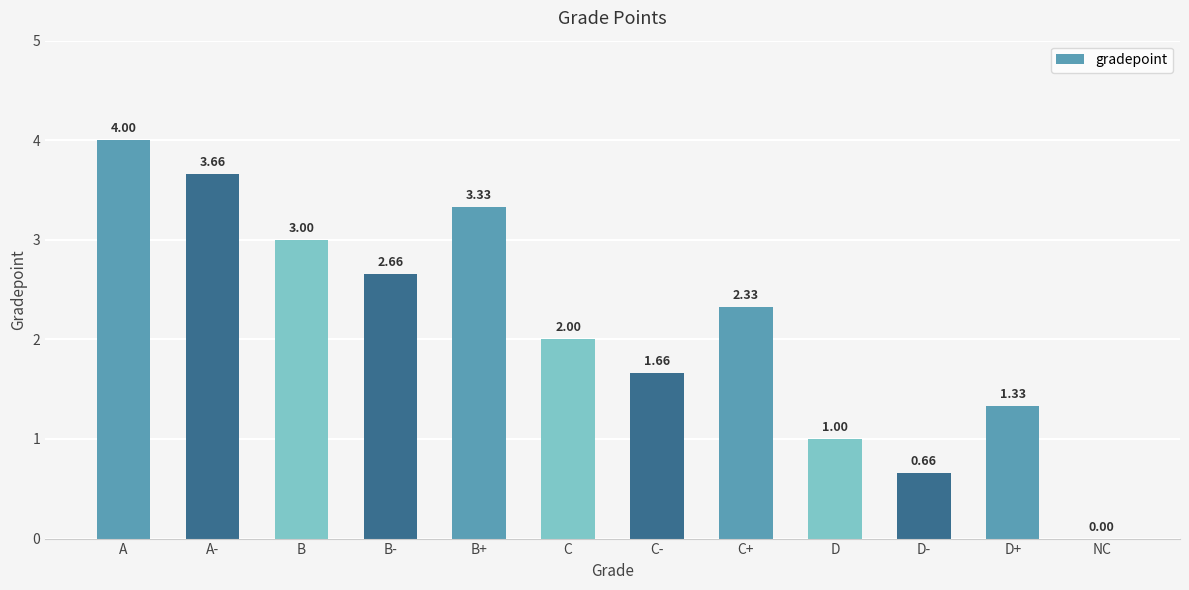

What is the change in value from B- to B+?

+0.7